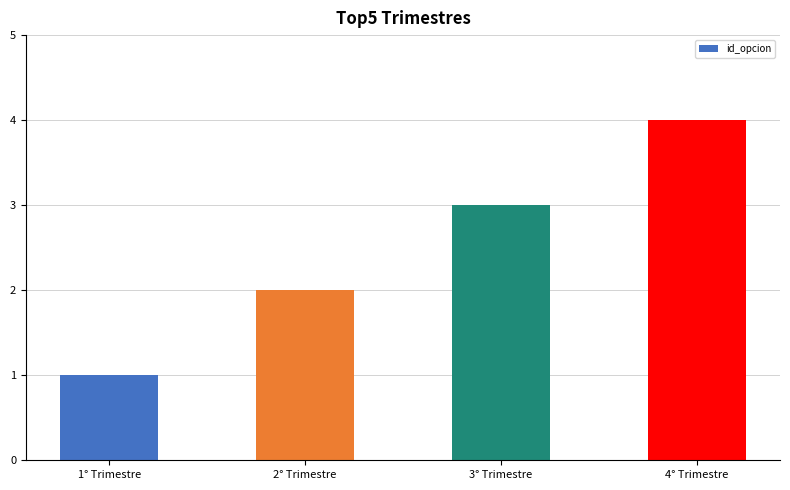

Reading right to left, extract all data points from this chart.

4	3	2	1